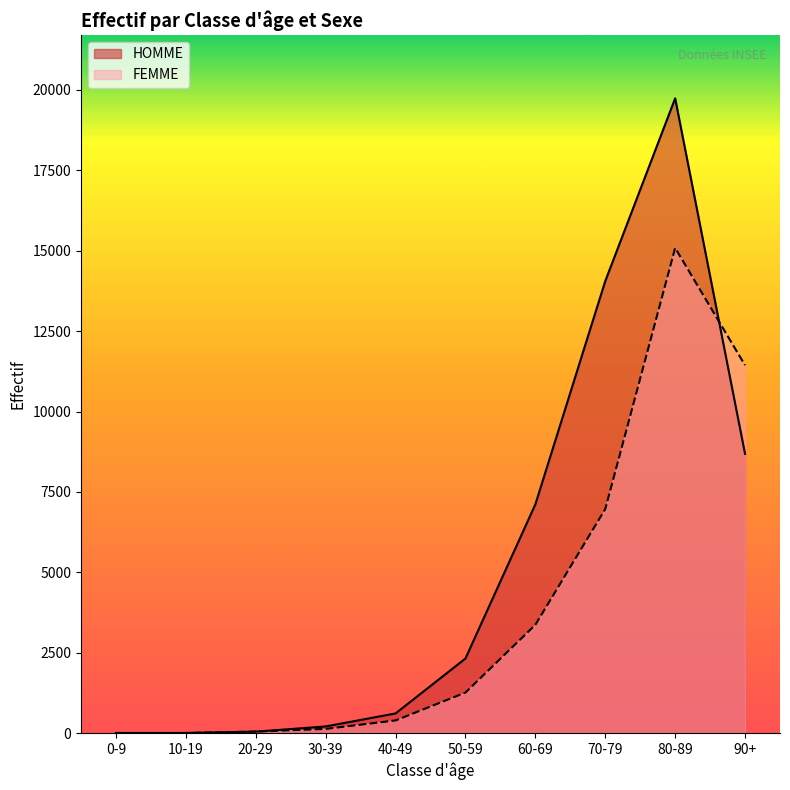

Rank the series at 70-79 from highest to lowest value.

HOMME, FEMME